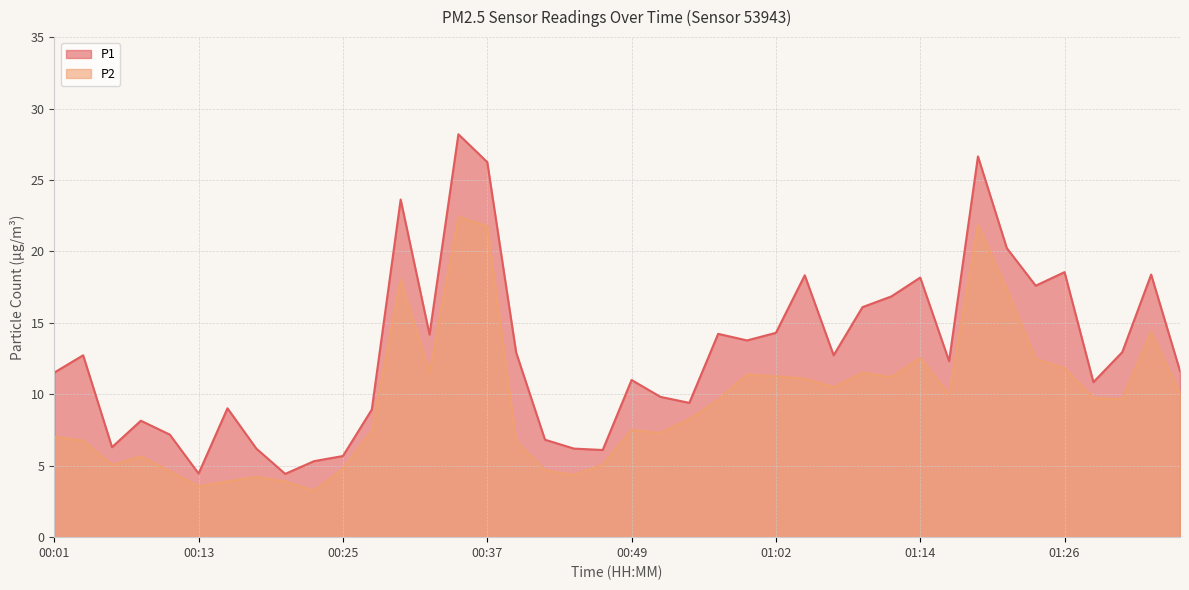

How many distinct data groups are displayed?

2